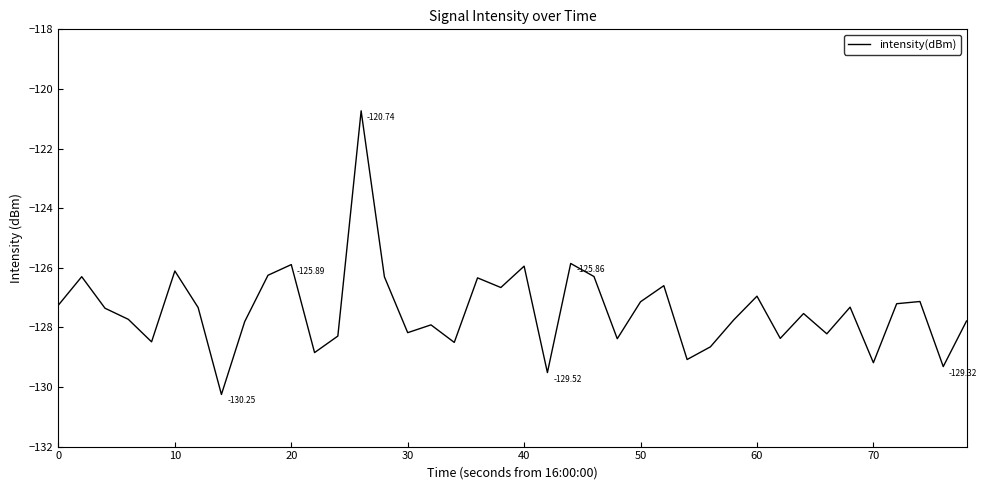

What is the difference between the maximum and minimum values?

9.5